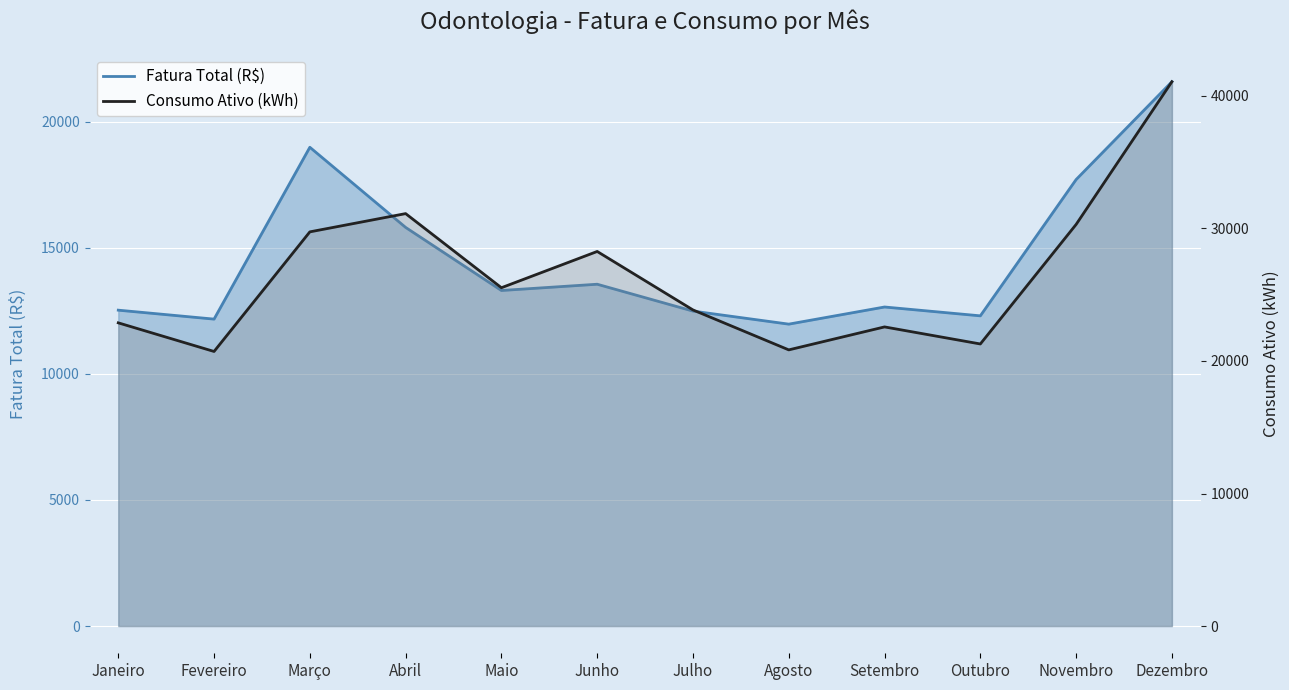

Between Novembro and Dezembro, which series saw the biggest shift?

Consumo Ativo (kWh)